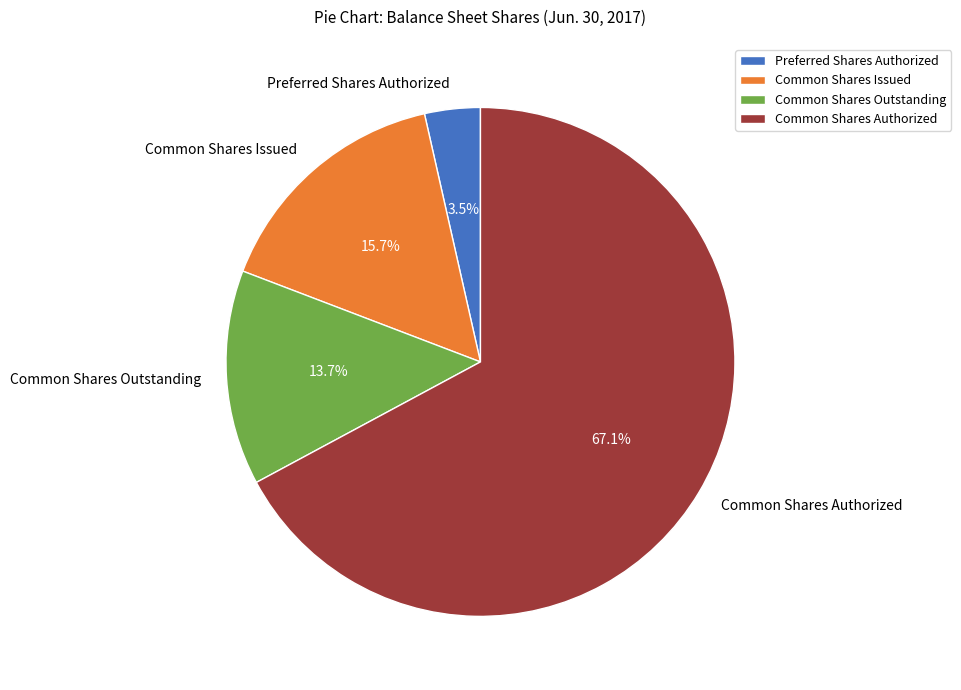

How many segments does this pie chart have?

4